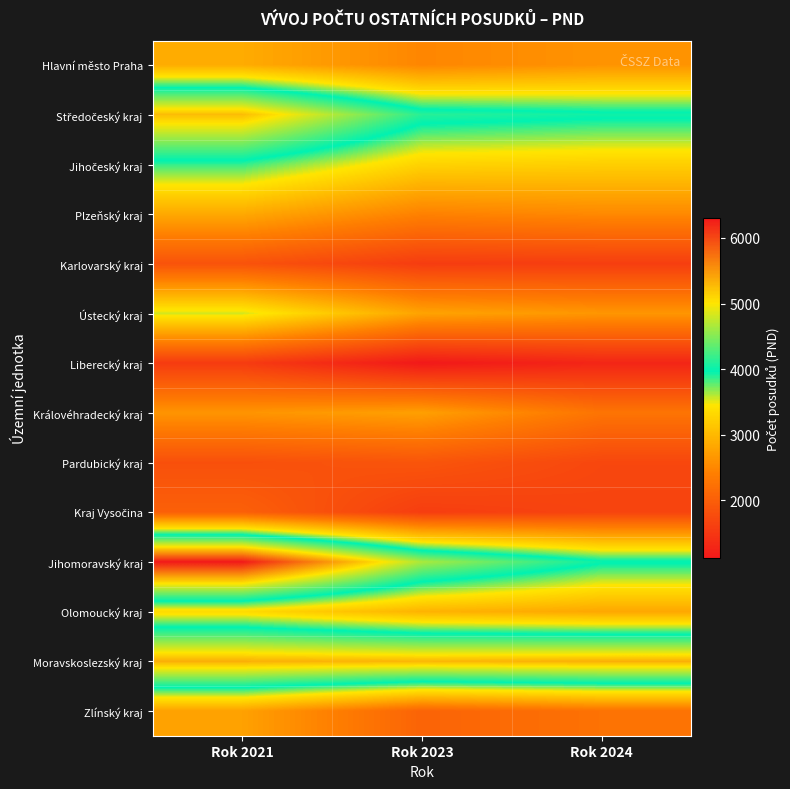

Count the number of data series in this chart.

14